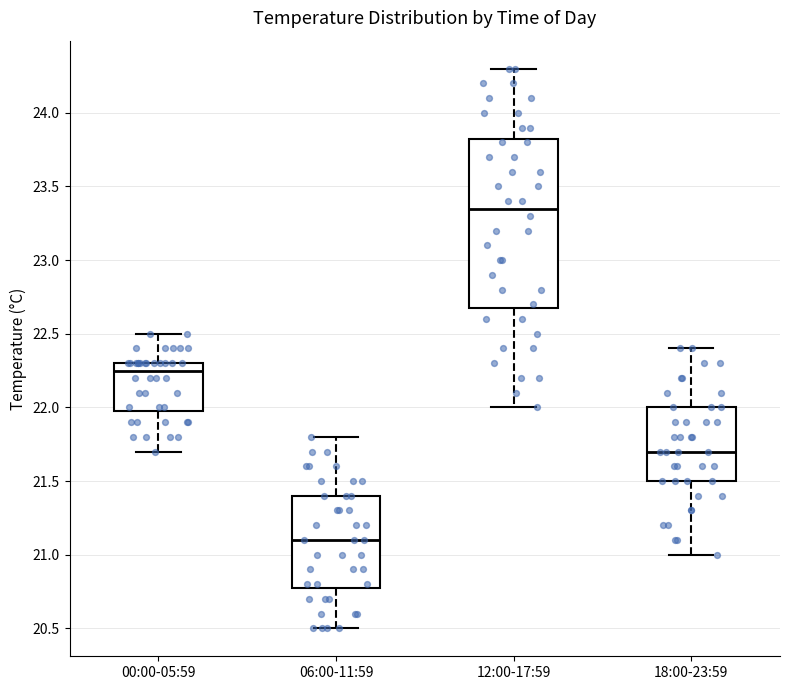

Which box has the highest median line?

12:00-17:59